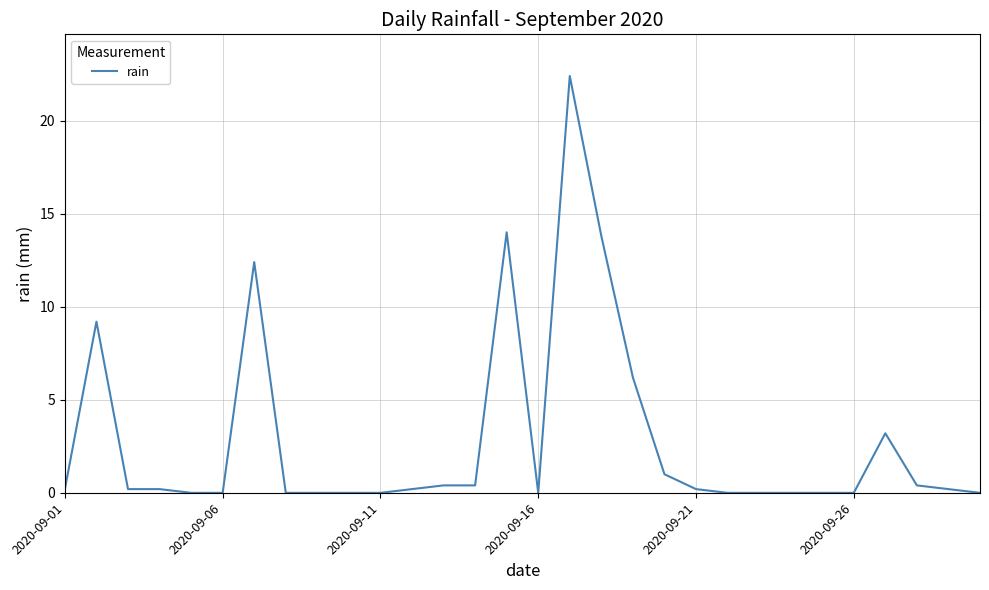

What is the maximum value shown in the chart?

22.4